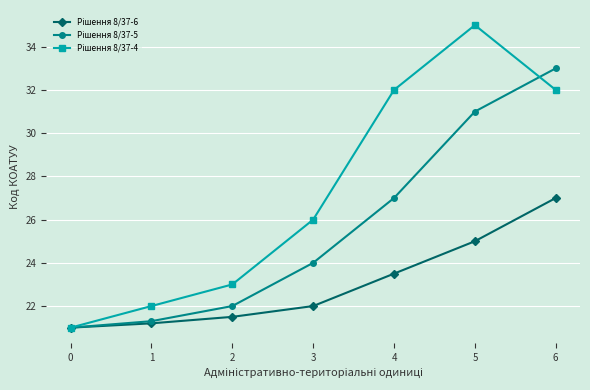

At which category is the sum across all series the highest?

6